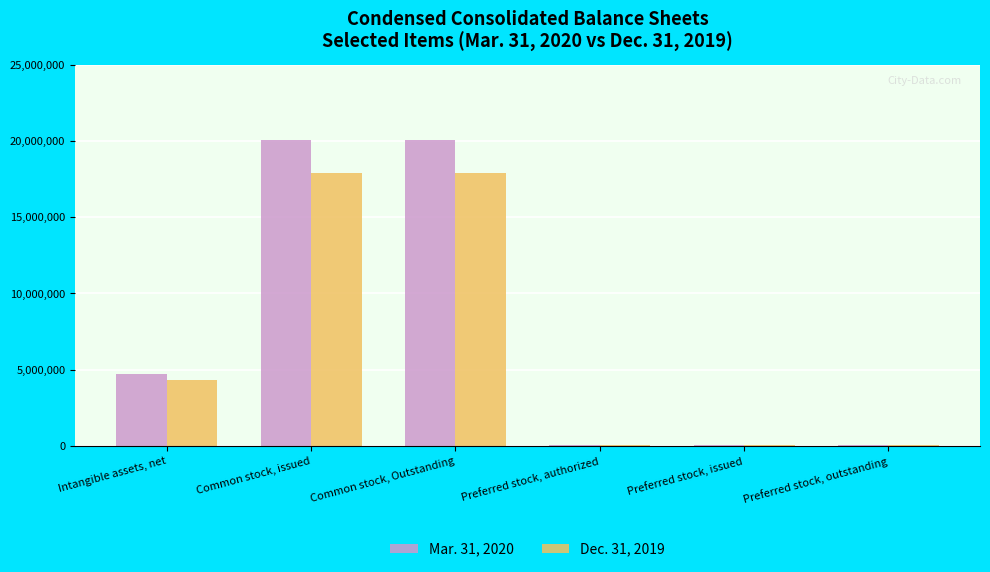

The value of Dec. 31, 2019 at Intangible assets, net is 4299794. True or false?

True